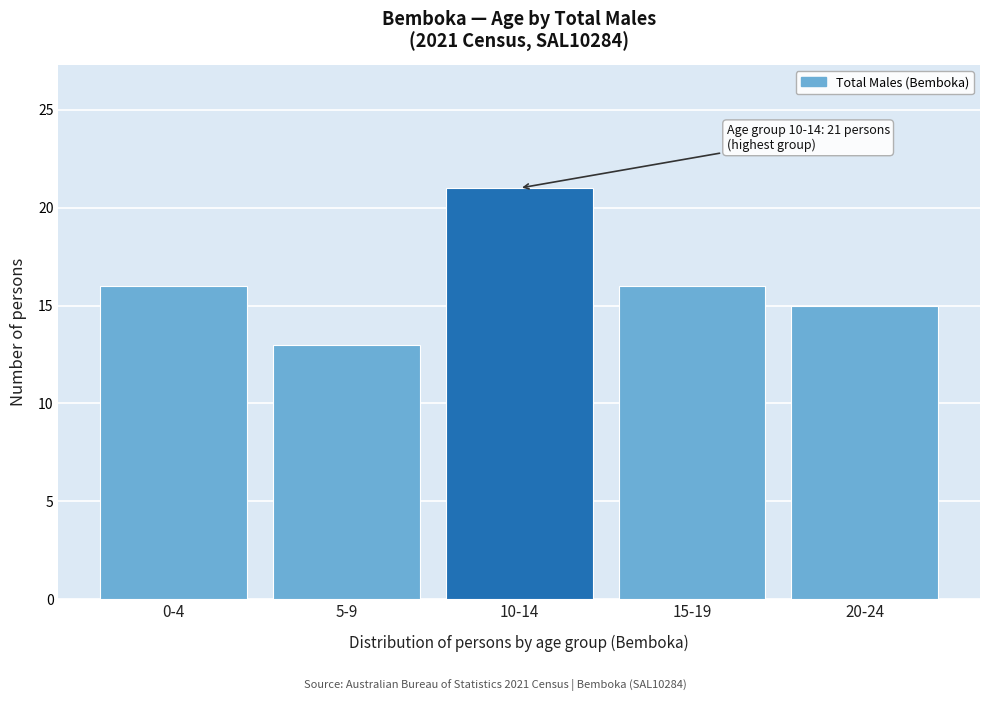

Reading left to right, extract all data points from this chart.

0-4=16	5-9=13	10-14=21	15-19=16	20-24=15